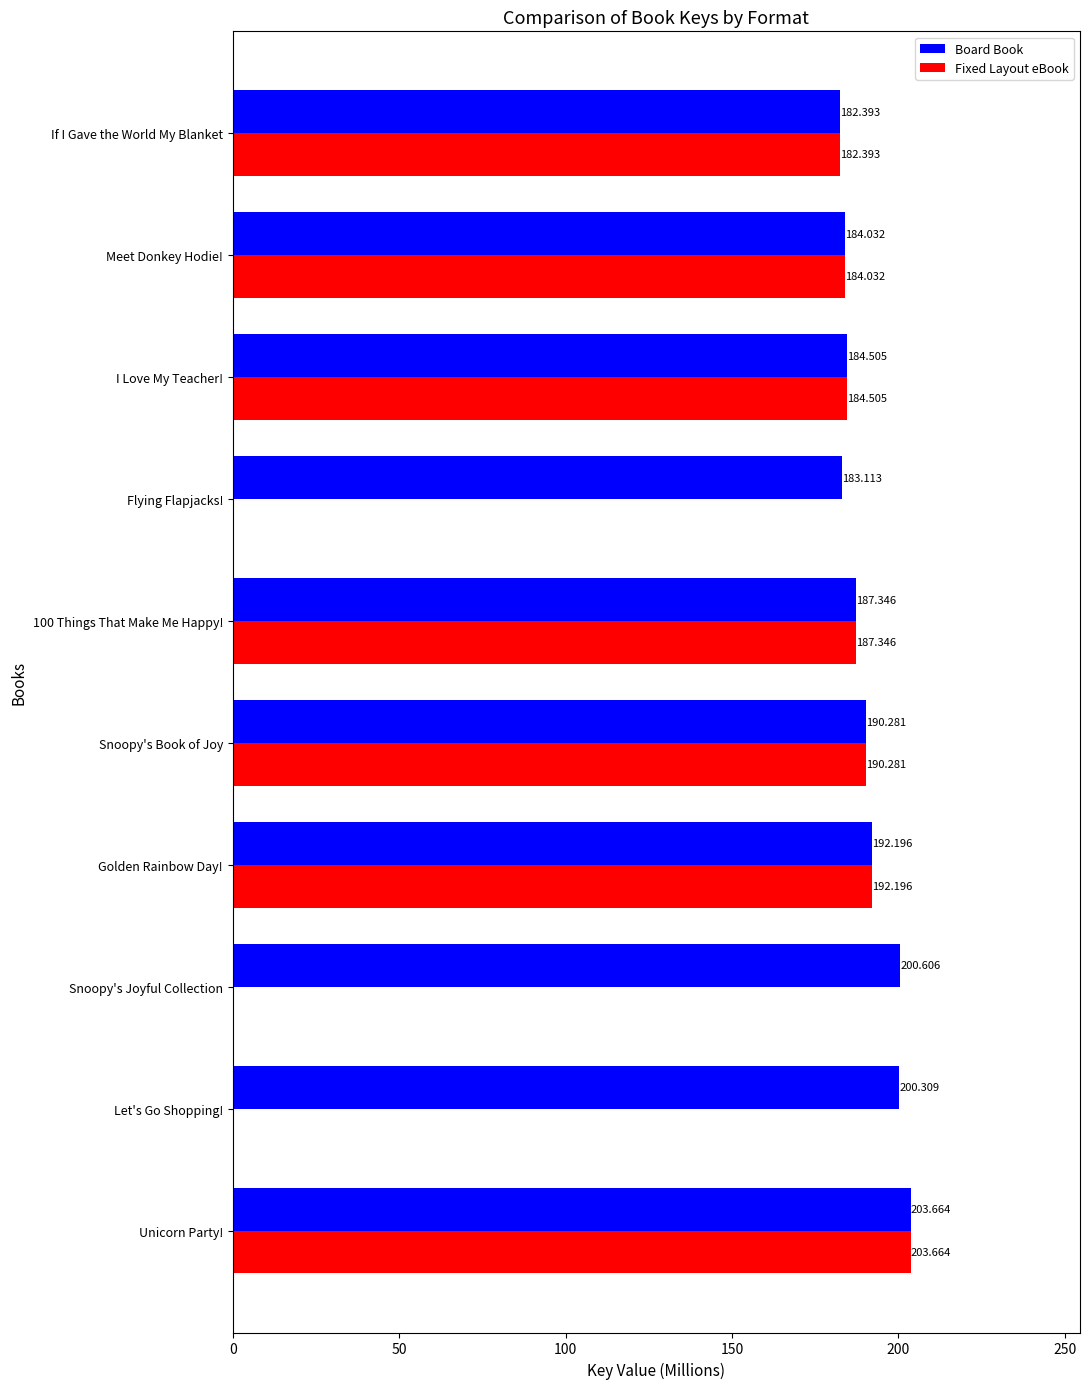

At which category is the sum across all series the highest?

Unicorn Party!